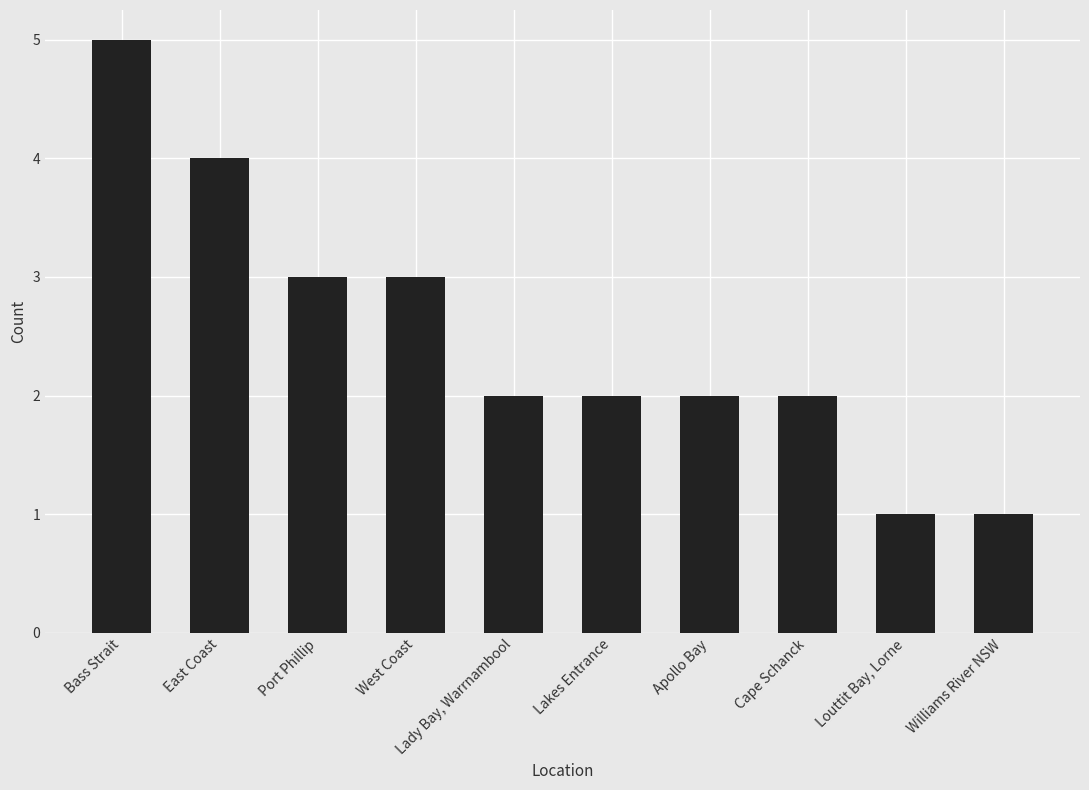

What is the greatest value displayed?

5